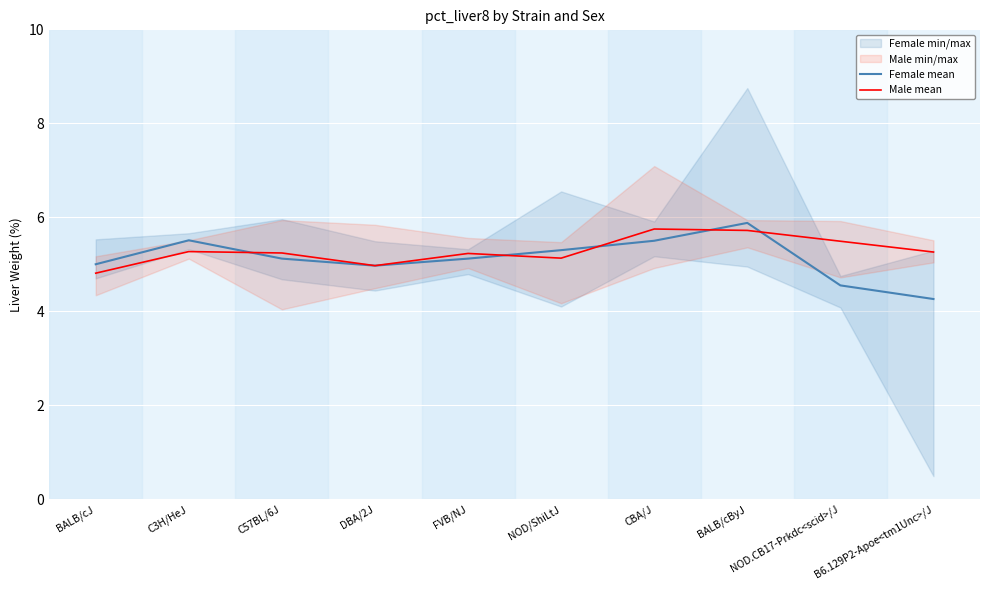

What position from the right is C57BL/6J?

8